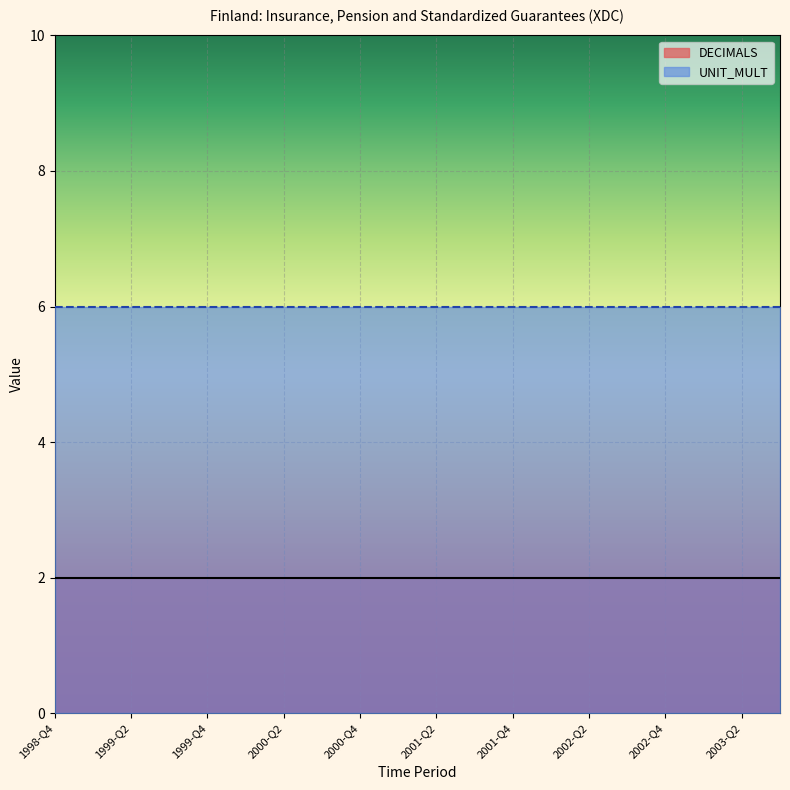

Read the DECIMALS value at 1999-Q1.

2